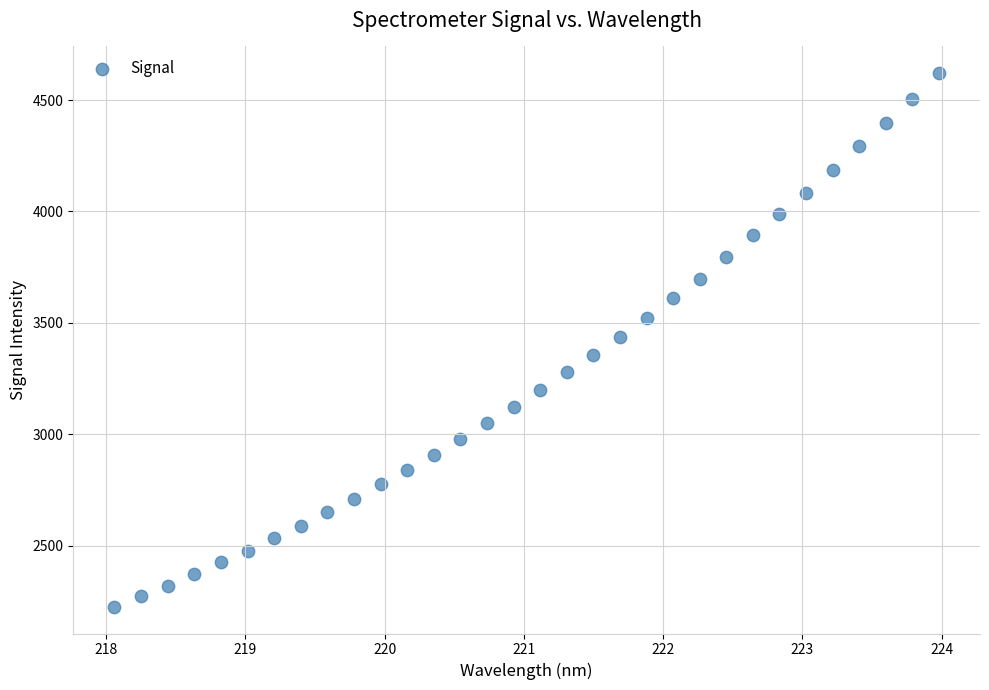

What is the range of X values (max minus min)?

5.9